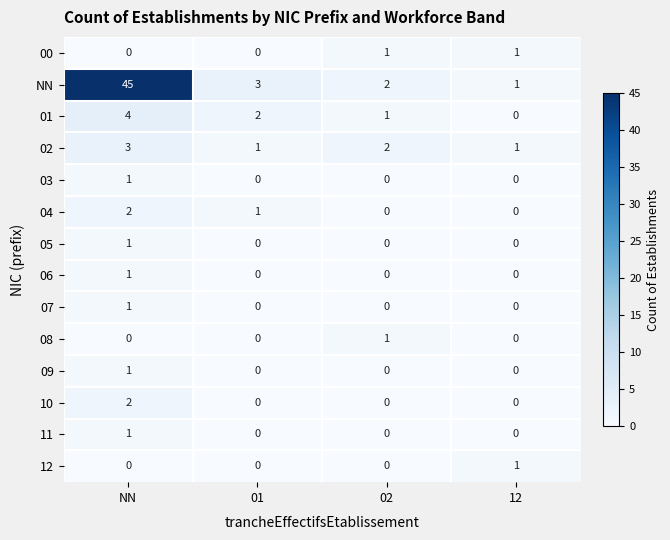

How many categories are shown in the chart?

4